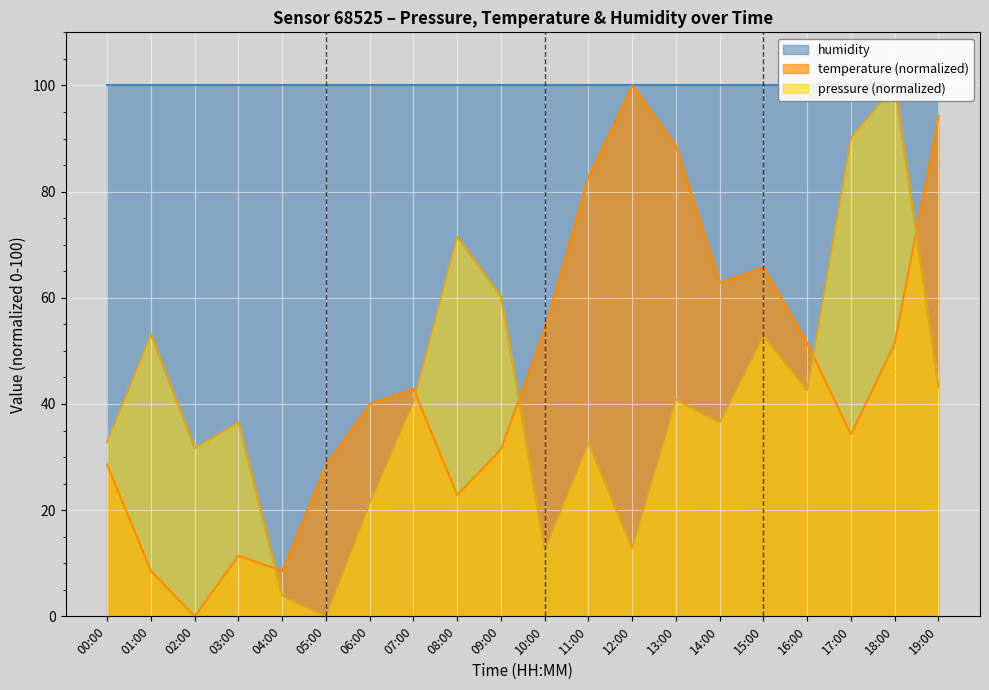

The temperature (normalized) series shows 31.4 at 09:00. True or false?

True